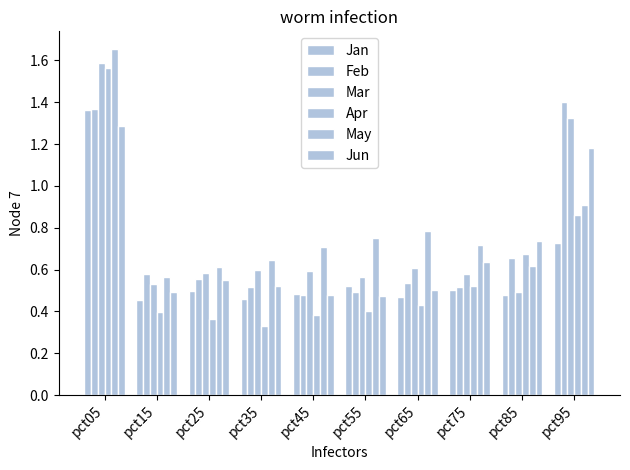

Does the chart contain any negative values?

No